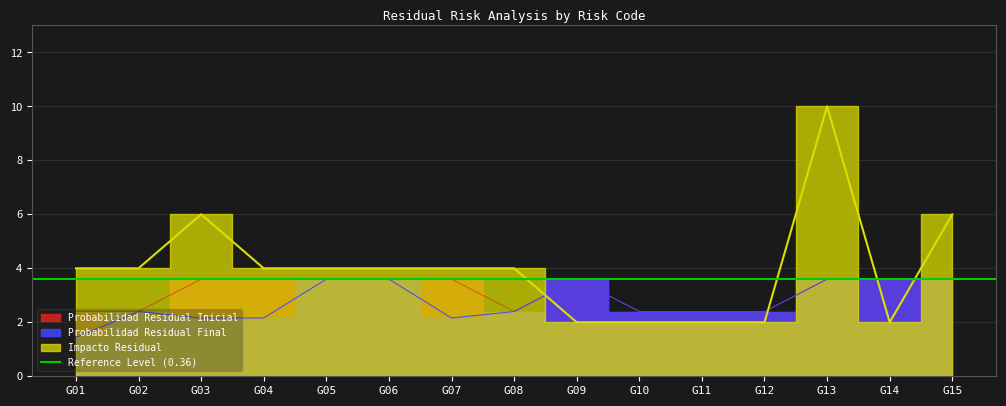

What are all the series names shown in the legend?

Probabilidad Residual Inicial, Probabilidad Residual Final, Impacto Residual